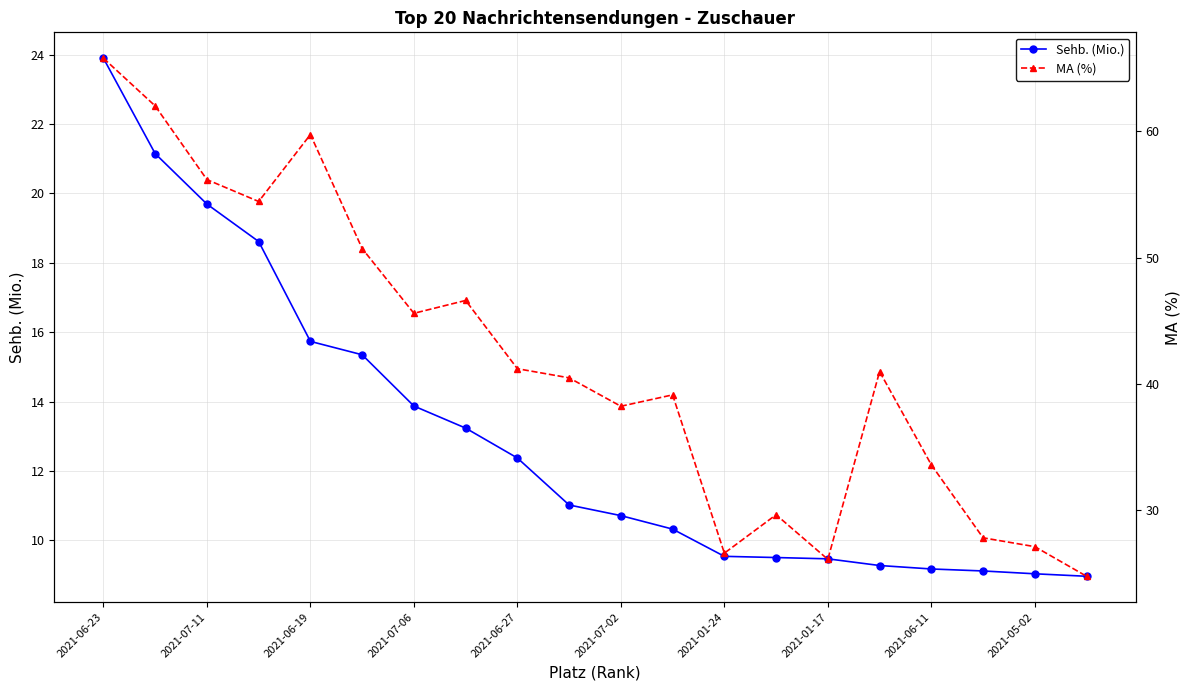

How many data points does each series have?

20